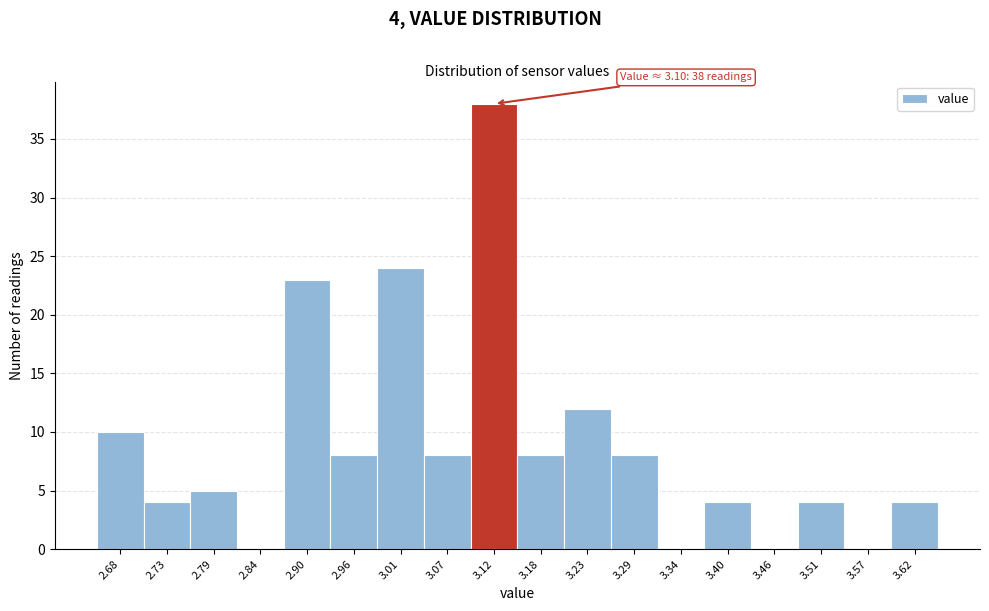

Which range on the x-axis has the tallest bar?

3.09 to 3.15